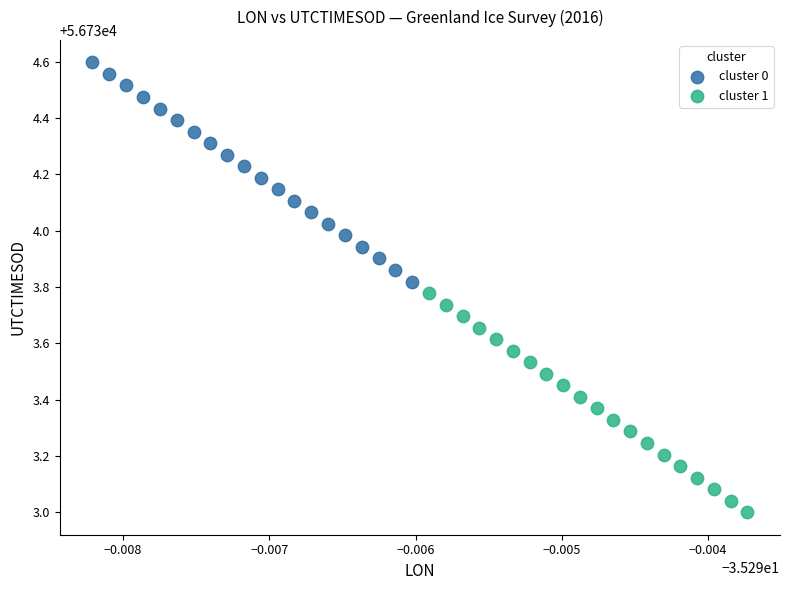

What are all the series names shown in the legend?

cluster 0, cluster 1